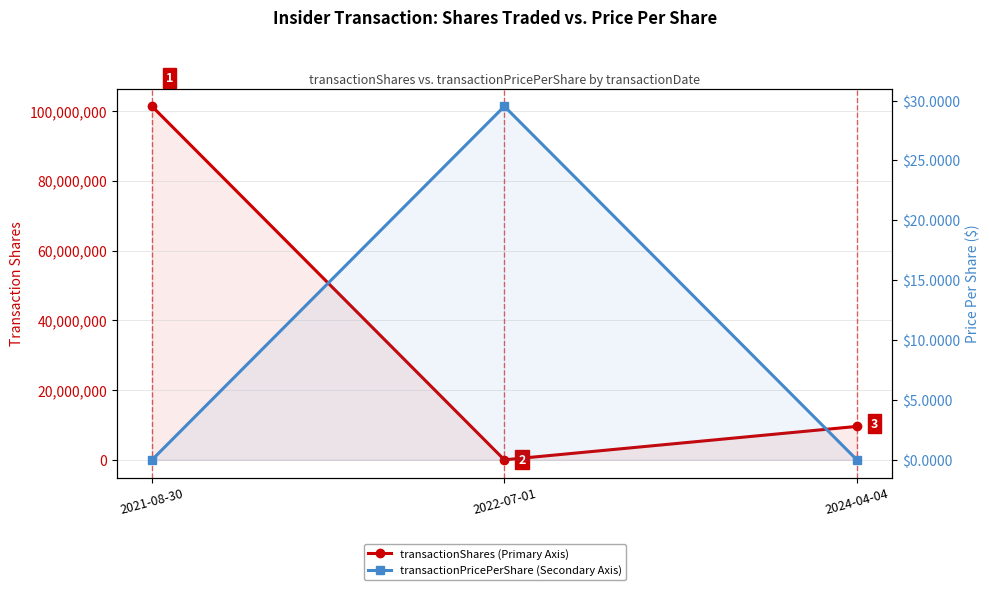

What is the value of the transactionPricePerShare point at the 2nd from the left?

29.5